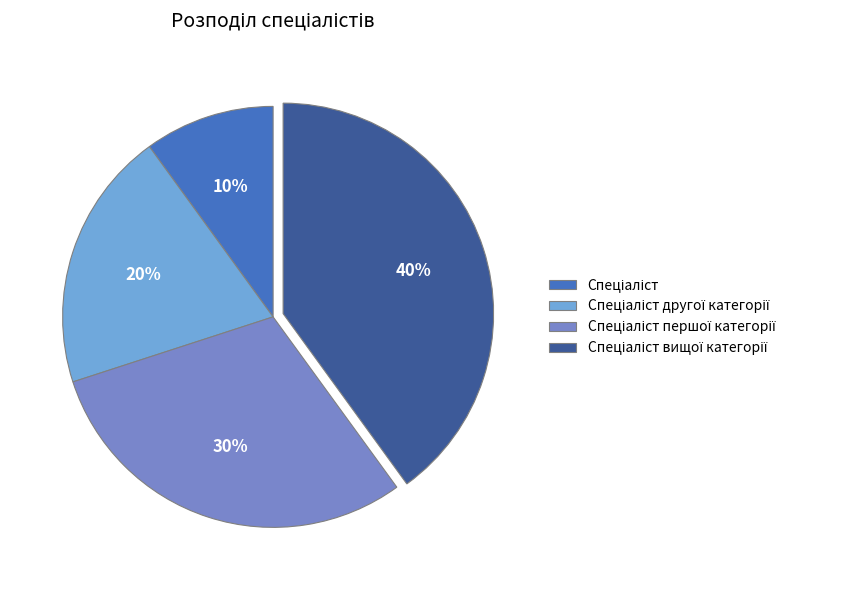

To the nearest percent, what is the difference between the largest and smallest slice percentages?

30%